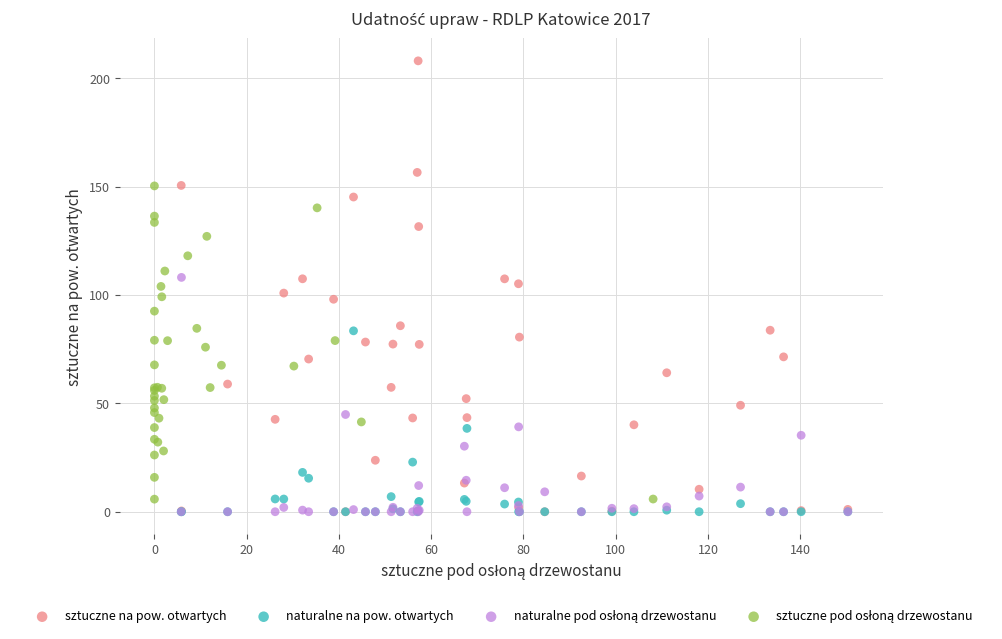

Which series reaches the maximum Y coordinate?

sztuczne na pow. otwartych